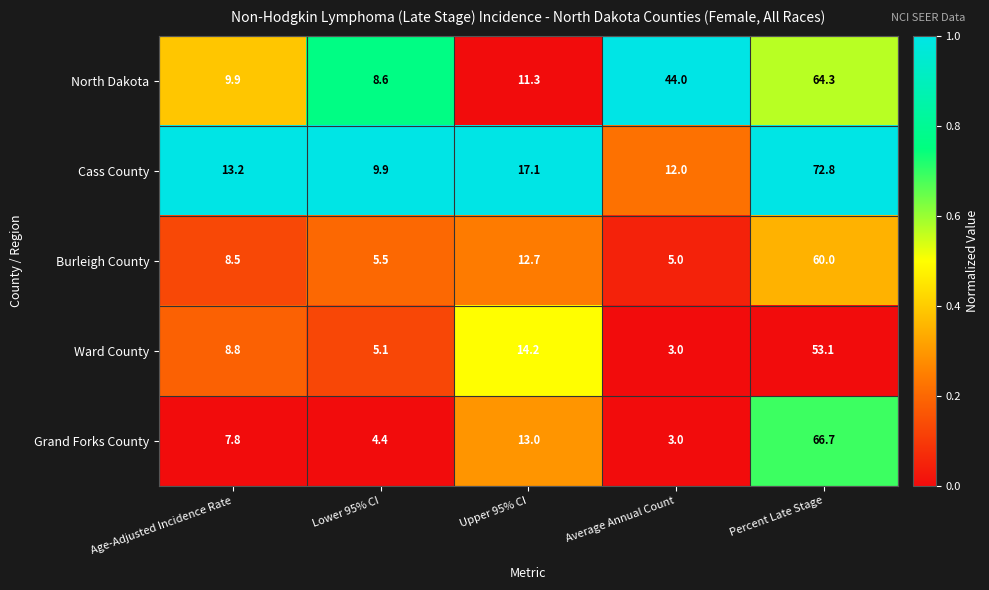

Reading right to left, transcribe all the data shown in this chart.

North Dakota: 64.3	44.0	11.3	8.6	9.9
Cass County: 72.8	12.0	17.1	9.9	13.2
Burleigh County: 60.0	5.0	12.7	5.5	8.5
Ward County: 53.1	3.0	14.2	5.1	8.8
Grand Forks County: 66.7	3.0	13.0	4.4	7.8